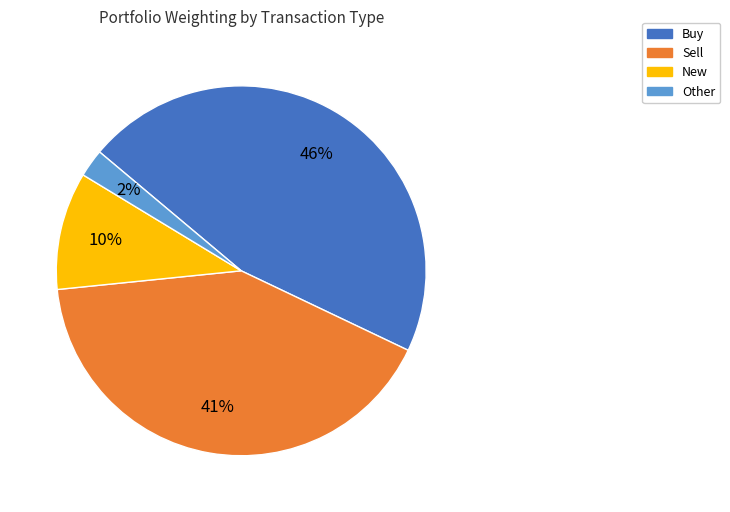

How many segments does this pie chart have?

4